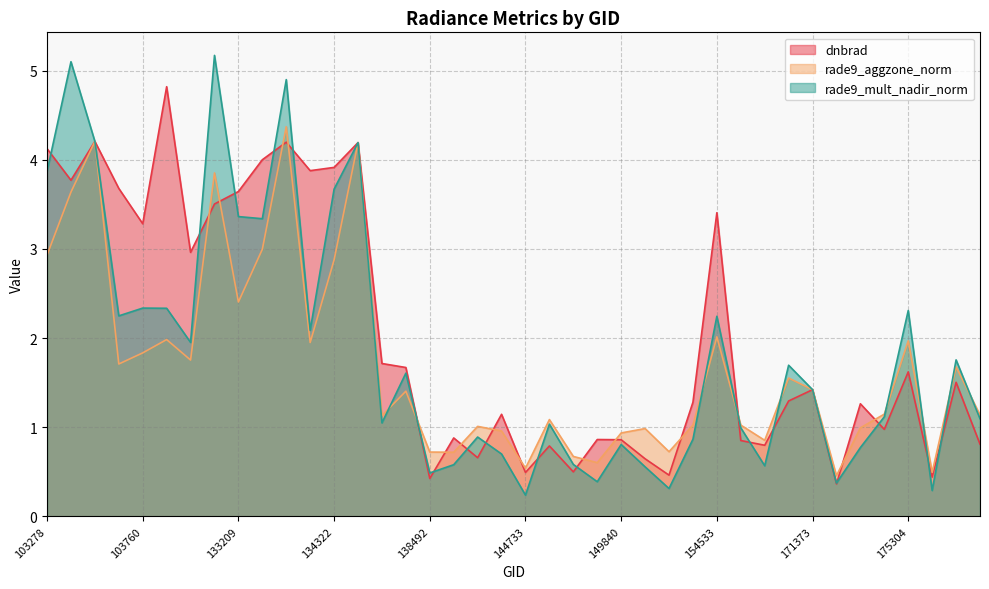

What is the sum of the rade9_aggzone_norm values at 171373 and 145924?

2.5